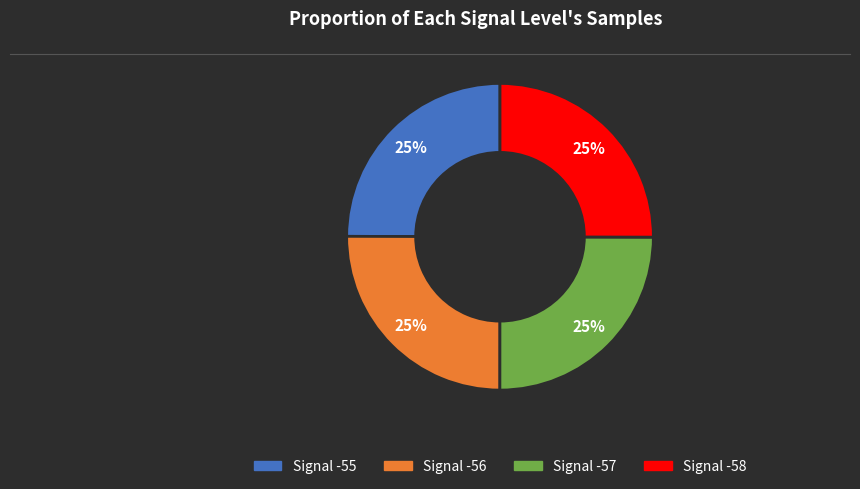

To the nearest percent, what percentage of the pie is Signal -58?

25%